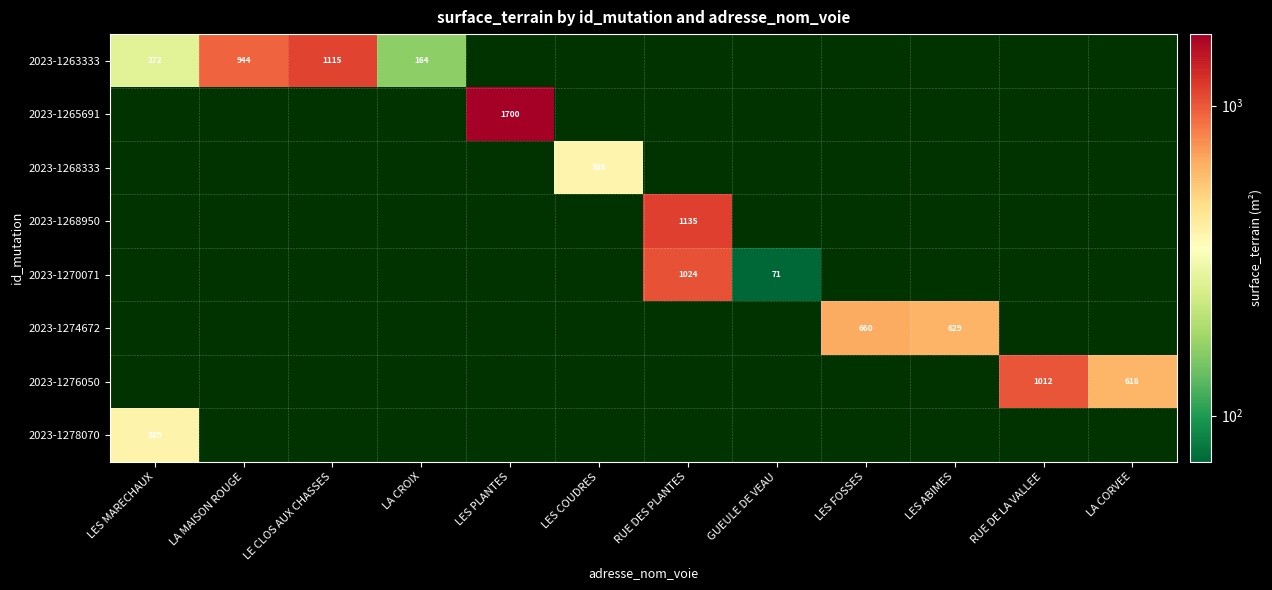

Which series has the largest range (max minus min)?

2023-1263333